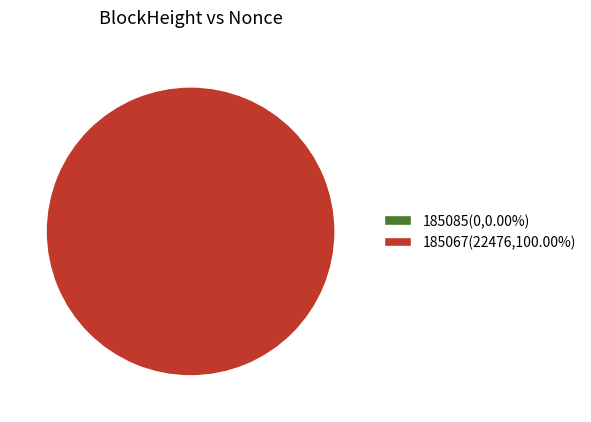

True or false: 185085 accounts for 0% of the total.

True